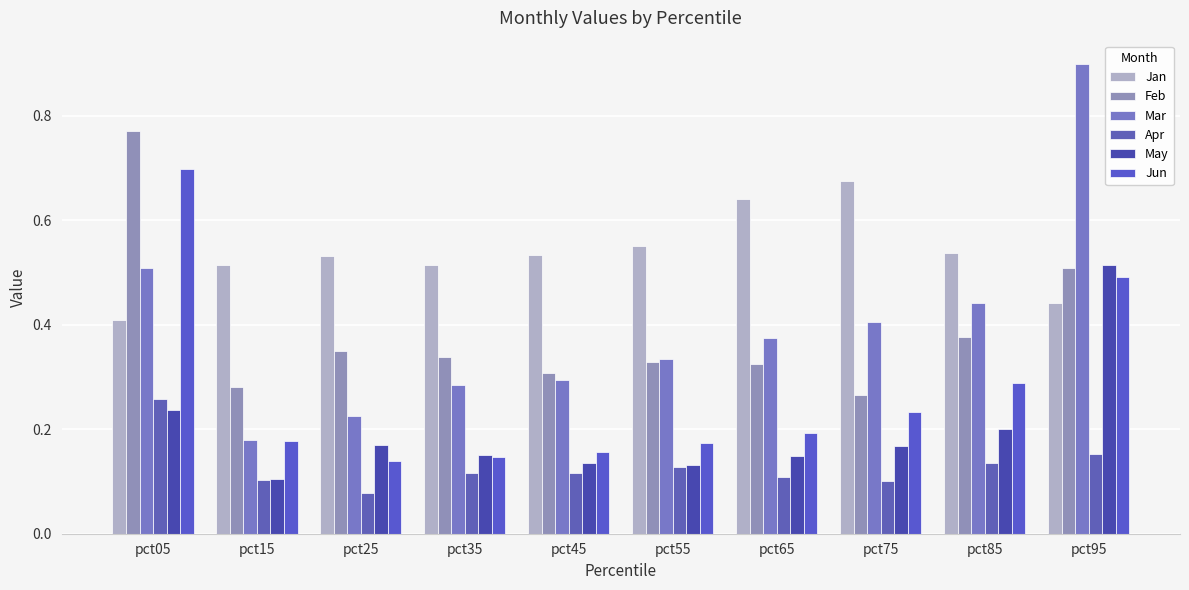

How many bars are there in each group?

6